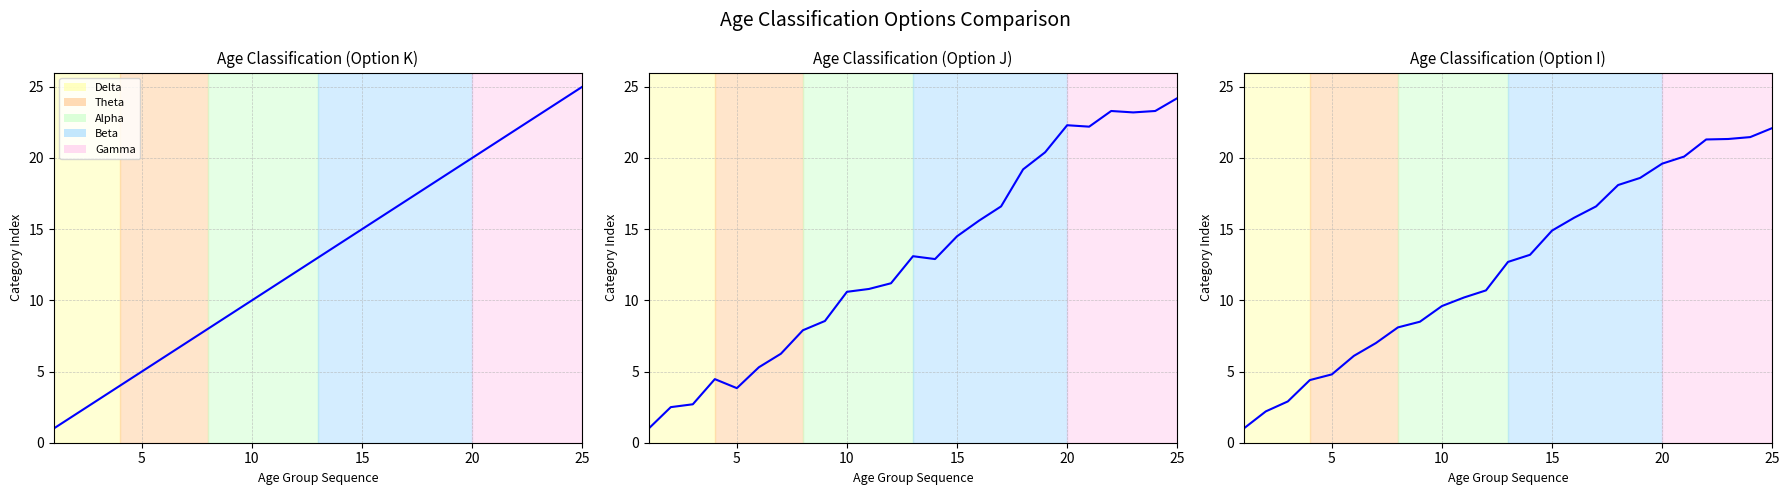

How many data points in Age Classification (Option J) are less than 12?

12